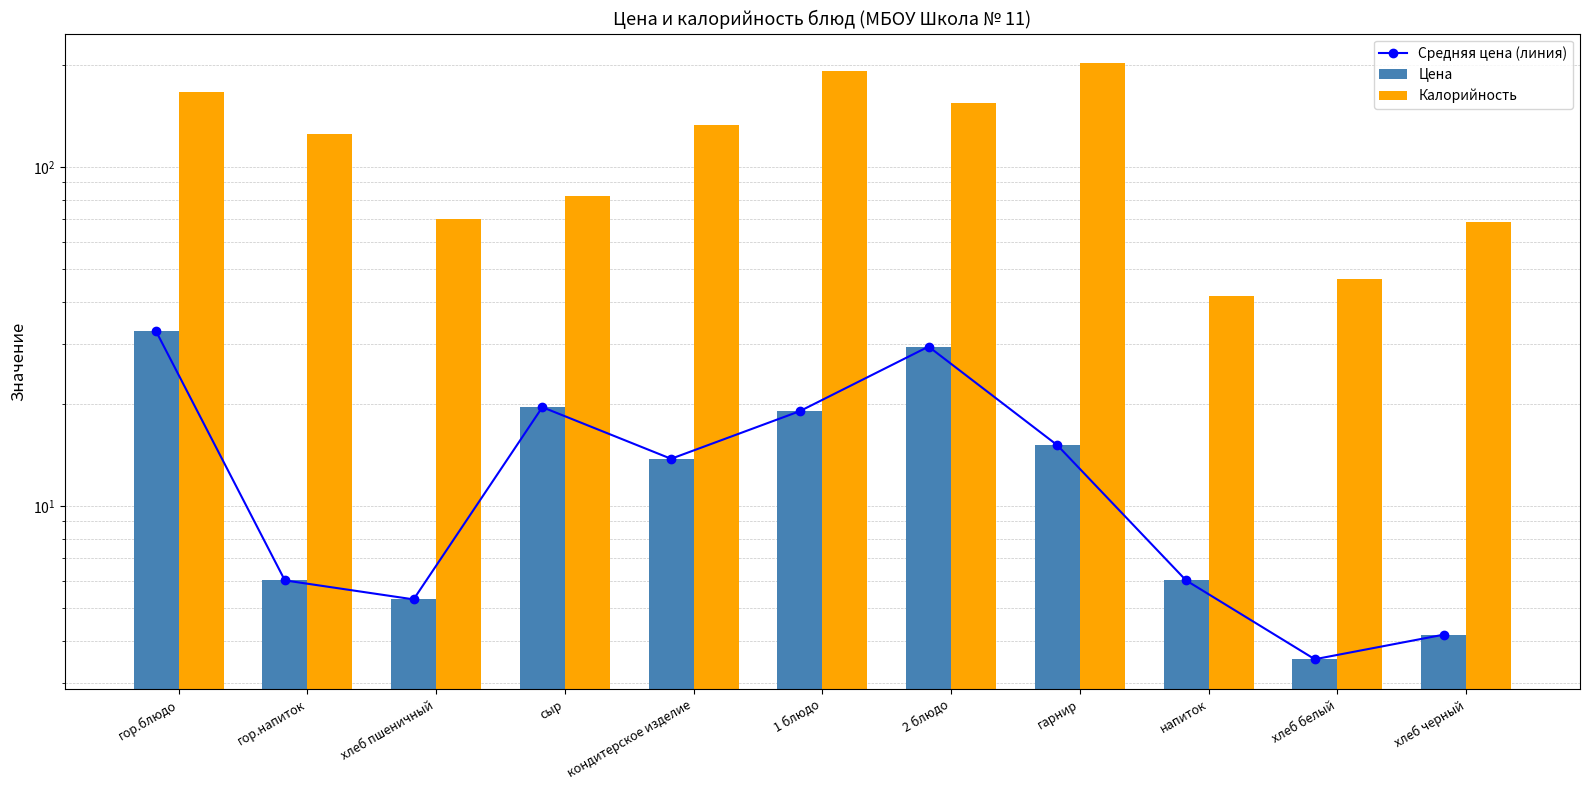

Reading left to right, extract all data points from this chart.

Средняя цена (линия): гор.блюдо=32.7	гор.напиток=6.0	хлеб пшеничный=5.3	сыр=19.6	кондитерское изделие=13.8	1 блюдо=19.0	2 блюдо=29.5	гарнир=15.1	напиток=6.0	хлеб белый=3.5	хлеб черный=4.2
Цена: гор.блюдо=32.7	гор.напиток=6.0	хлеб пшеничный=5.3	сыр=19.6	кондитерское изделие=13.8	1 блюдо=19.0	2 блюдо=29.5	гарнир=15.1	напиток=6.0	хлеб белый=3.5	хлеб черный=4.2
Калорийность: гор.блюдо=166.2	гор.напиток=125.1	хлеб пшеничный=70.1	сыр=81.9	кондитерское изделие=132.9	1 блюдо=191.8	2 блюдо=154.0	гарнир=201.9	напиток=41.6	хлеб белый=46.8	хлеб черный=69.0